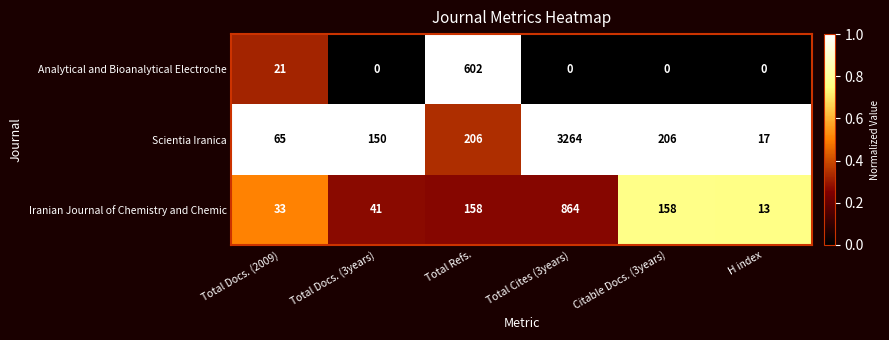

List the series in order of their peak value, lowest first.

Analytical and Bioanalytical Electroche, Iranian Journal of Chemistry and Chemic, Scientia Iranica